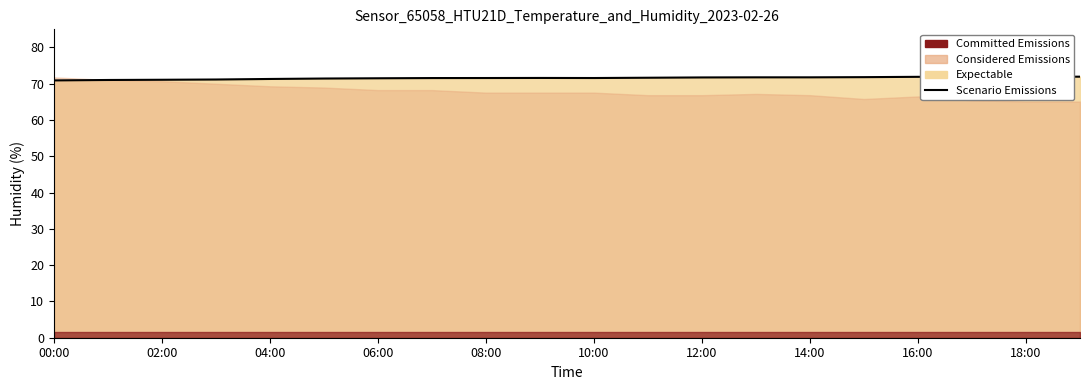

What is the difference between the maximum and minimum values?

1.0